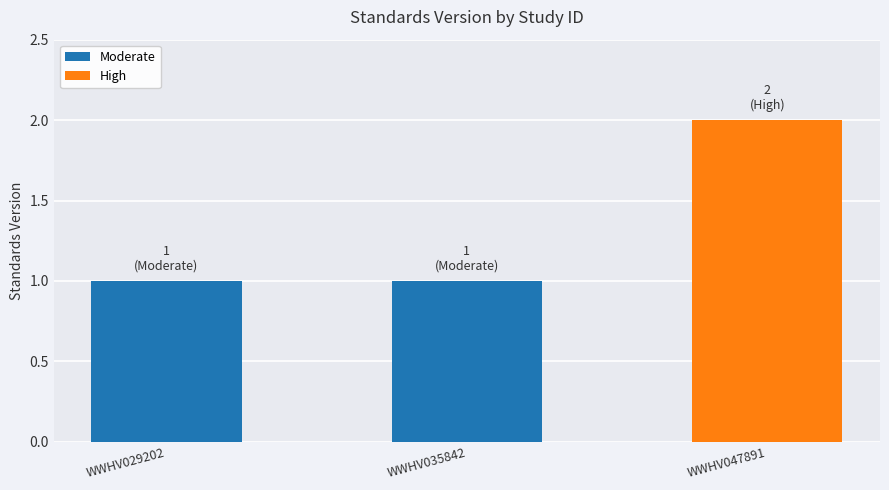

What is the minimum value shown in the chart?

1